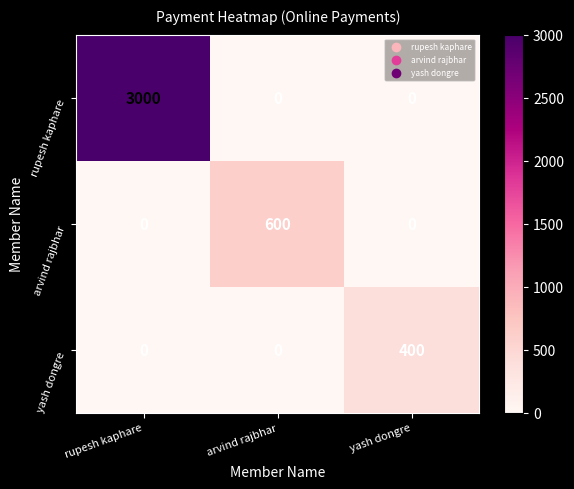

What is the average value of the rupesh kaphare series?

1000